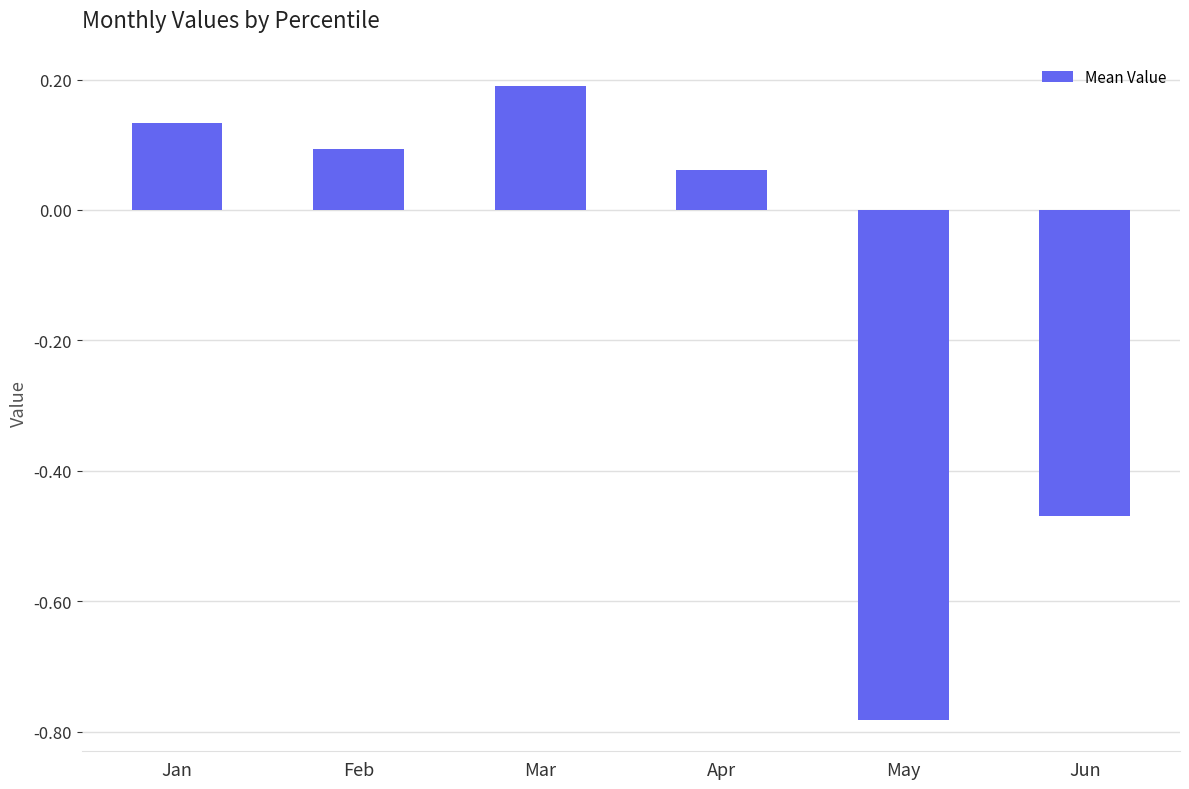

What is the difference between the maximum and minimum values?

1.0